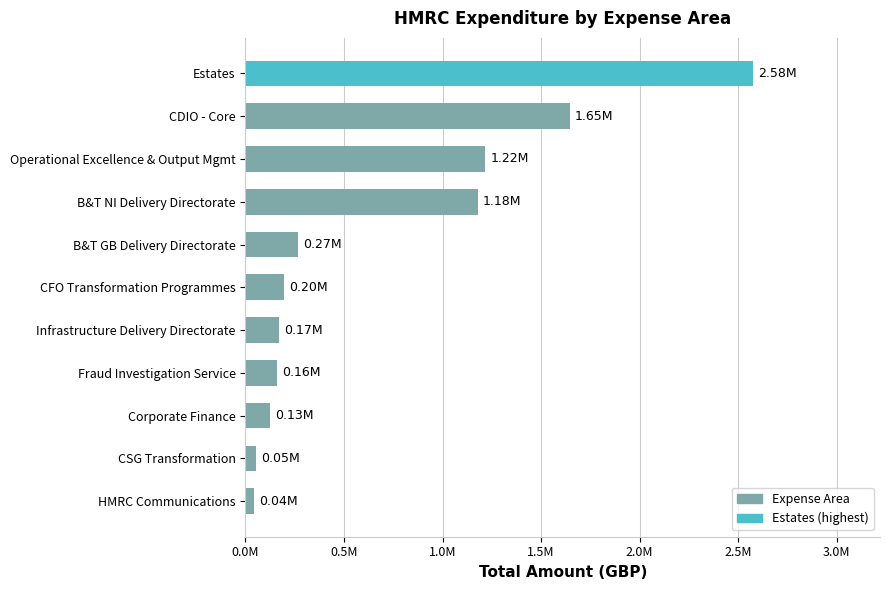

What is the smallest value displayed?

42000.0